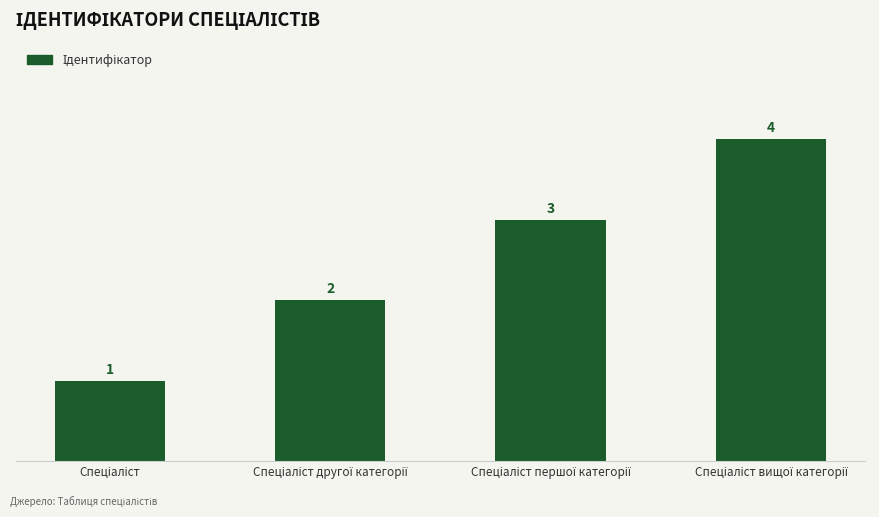

Count the values in the range 2 to 4.

3